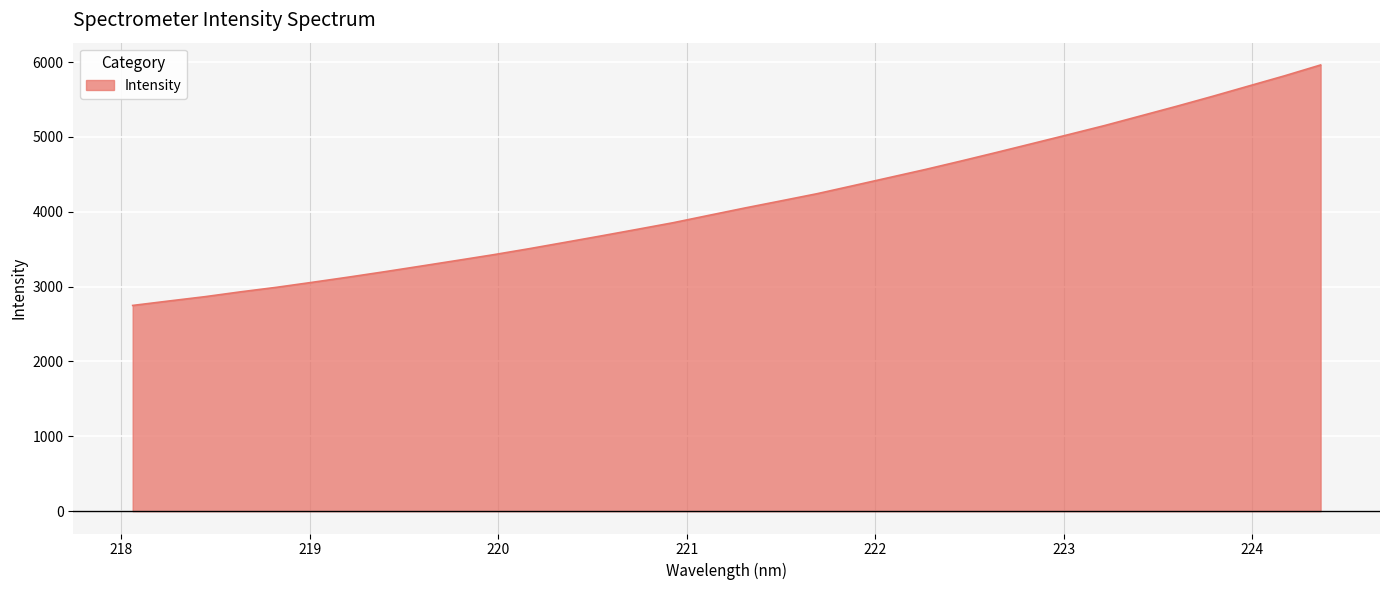

What is the difference between the maximum and minimum values?

3212.5